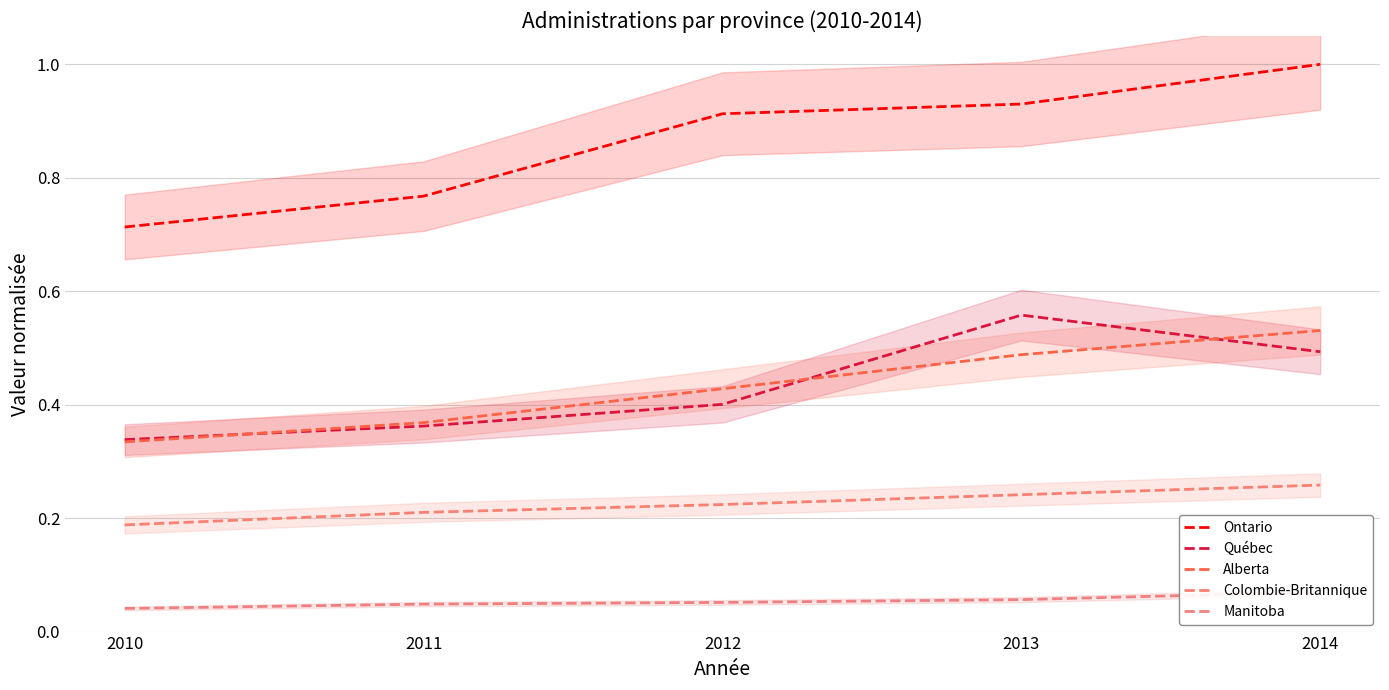

Where is Québec nearest to the value 0?

2010